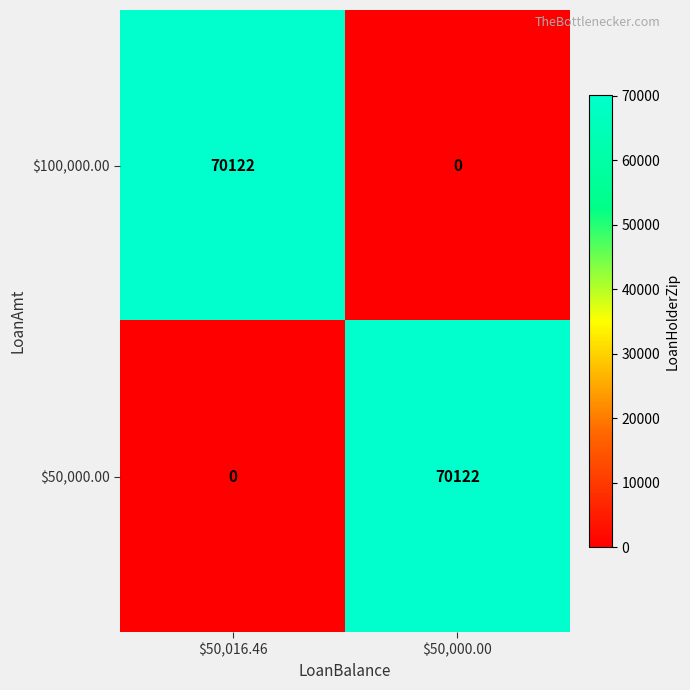

Where is $50,000.00 nearest to the value 35061?

$50,016.46